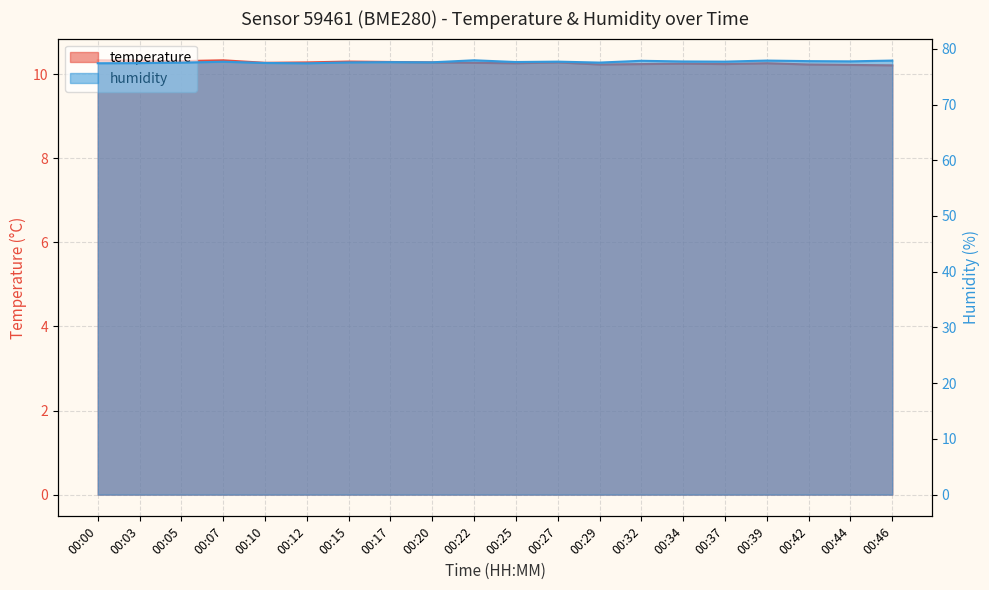

What is the difference between the maximum and minimum values in the temperature series?

0.1